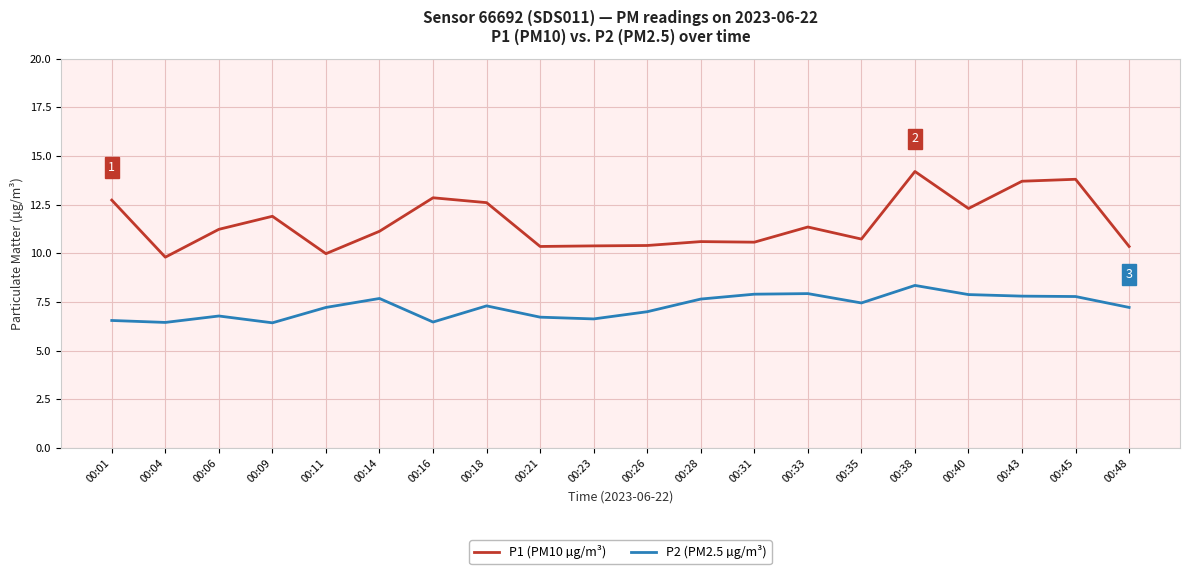

What is the difference between the P2 (PM2.5 µg/m³) values at 00:06 and 00:48?

0.4